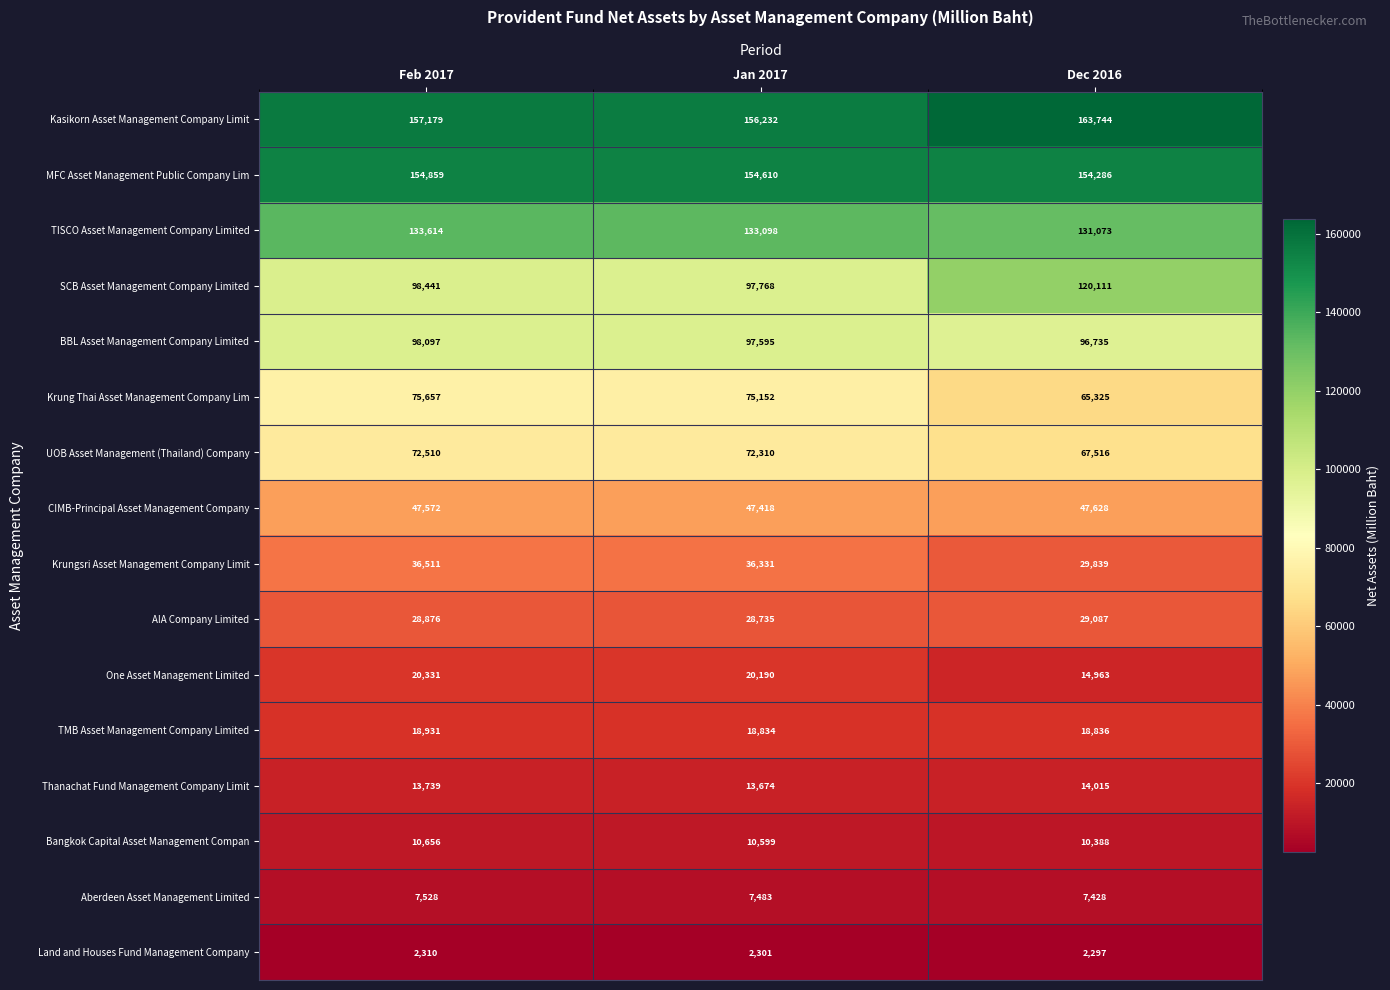

At which category is the sum across all series the highest?

Feb 2017